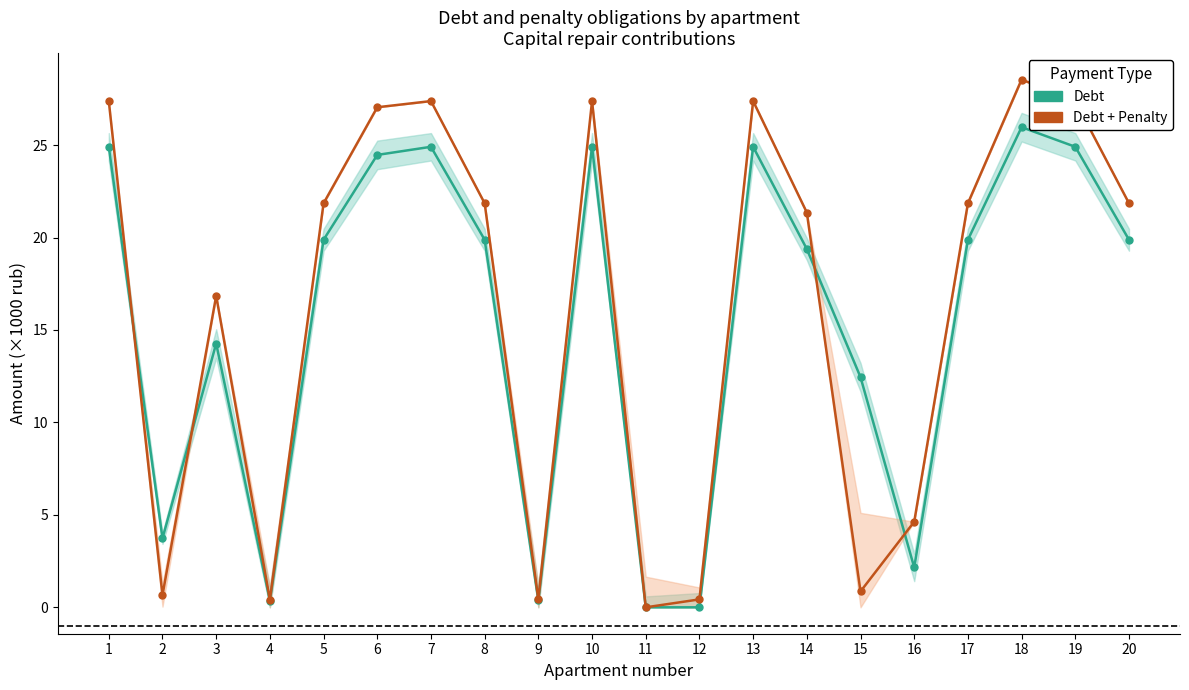

Where is the first local maximum for Debt + Penalty (×1000 rub)?

3